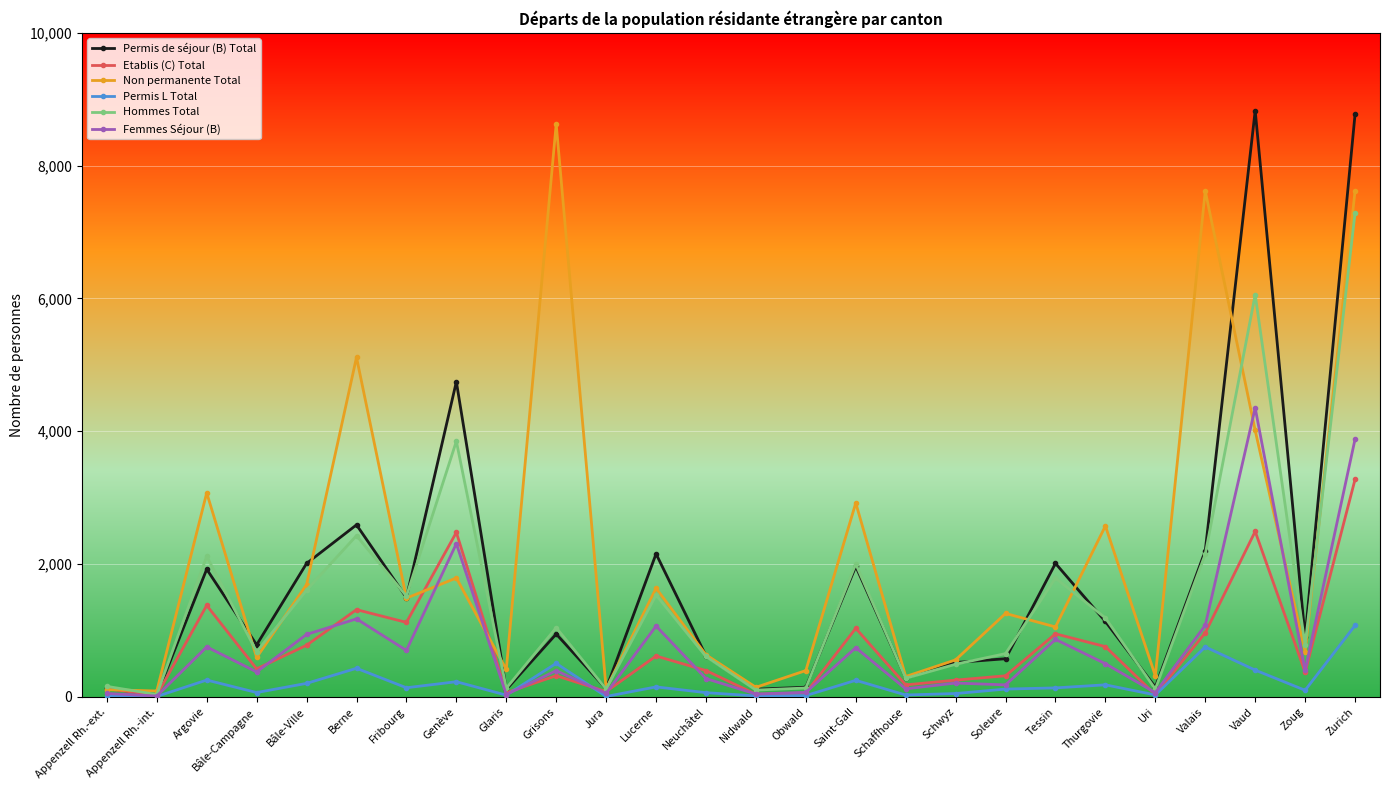

The value of Non permanente Total at Tessin is 1054. True or false?

True